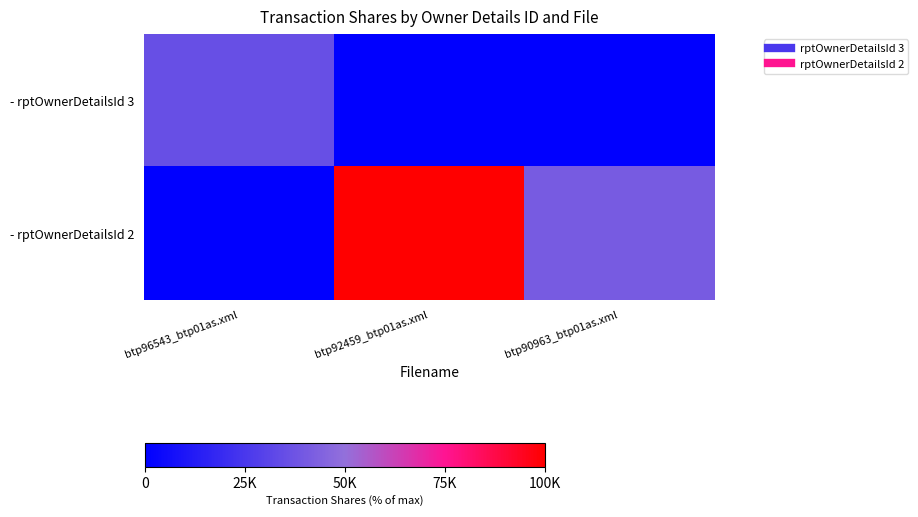

How many categories are shown in the chart?

3